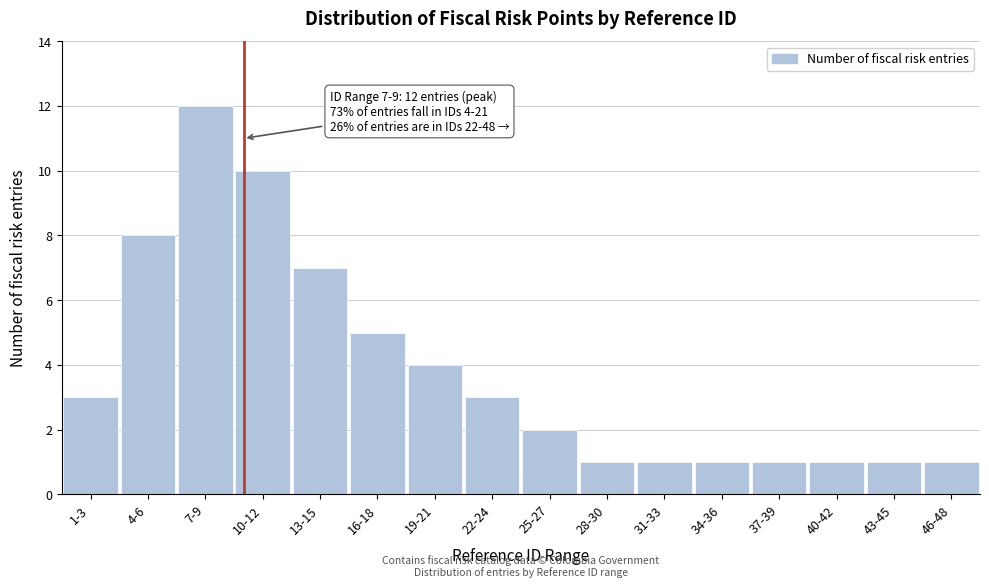

Reading right to left, transcribe all the data shown in this chart.

46-48=1	43-45=1	40-42=1	37-39=1	34-36=1	31-33=1	28-30=1	25-27=2	22-24=3	19-21=4	16-18=5	13-15=7	10-12=10	7-9=12	4-6=8	1-3=3